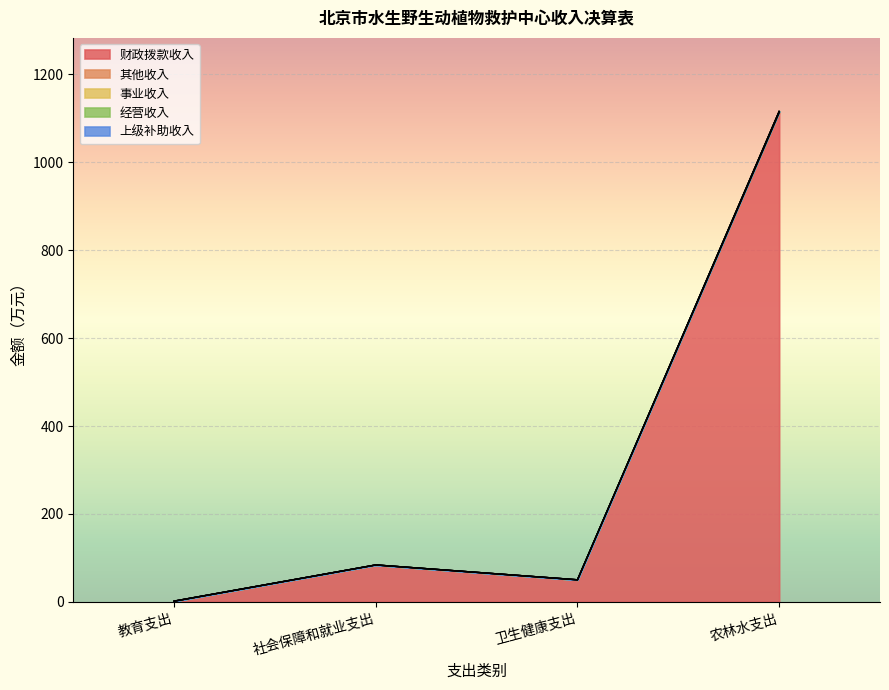

Where is 财政拨款收入 nearest to the value 556?

社会保障和就业支出